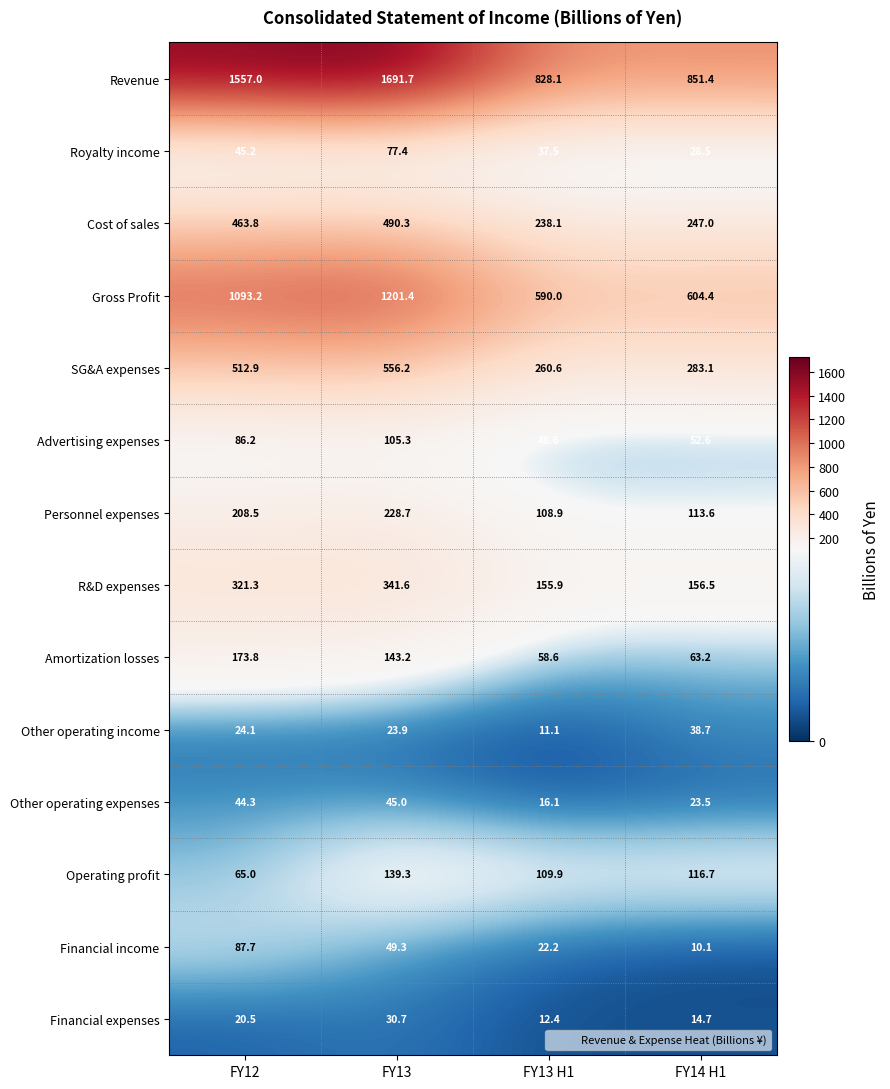

Where does the Other operating income series first go above 24?

FY12